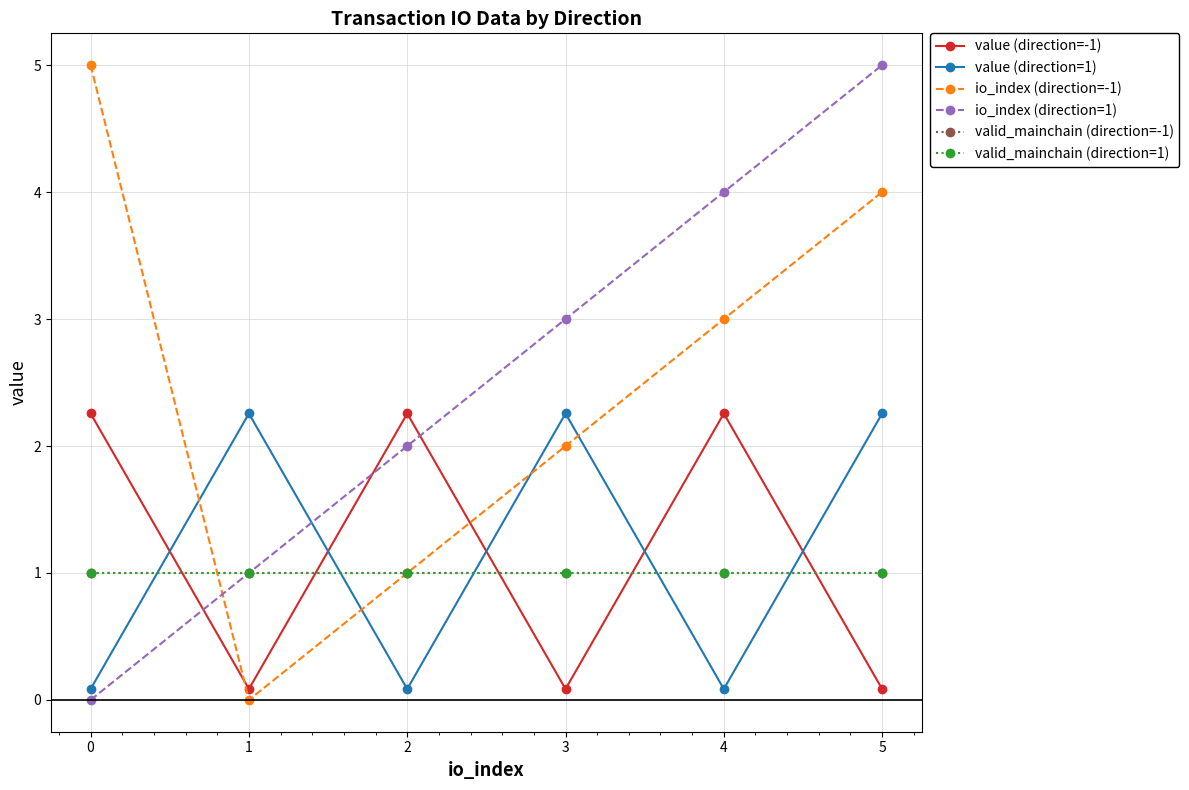

Which label corresponds to the smallest value in the chart?

1